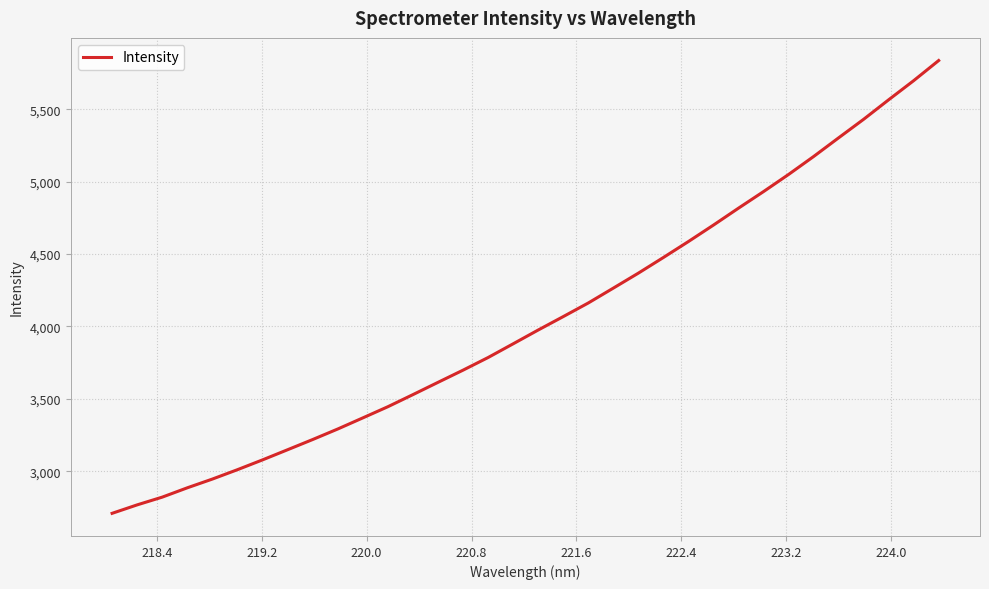

What is the minimum value shown in the chart?

2708.9